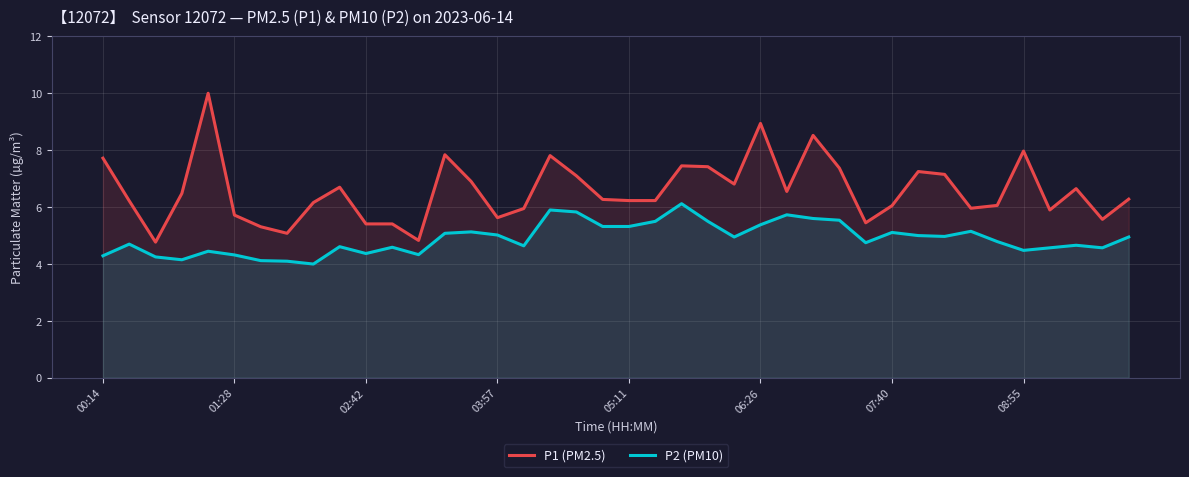

At how many categories does at least one series exceed 5?

38